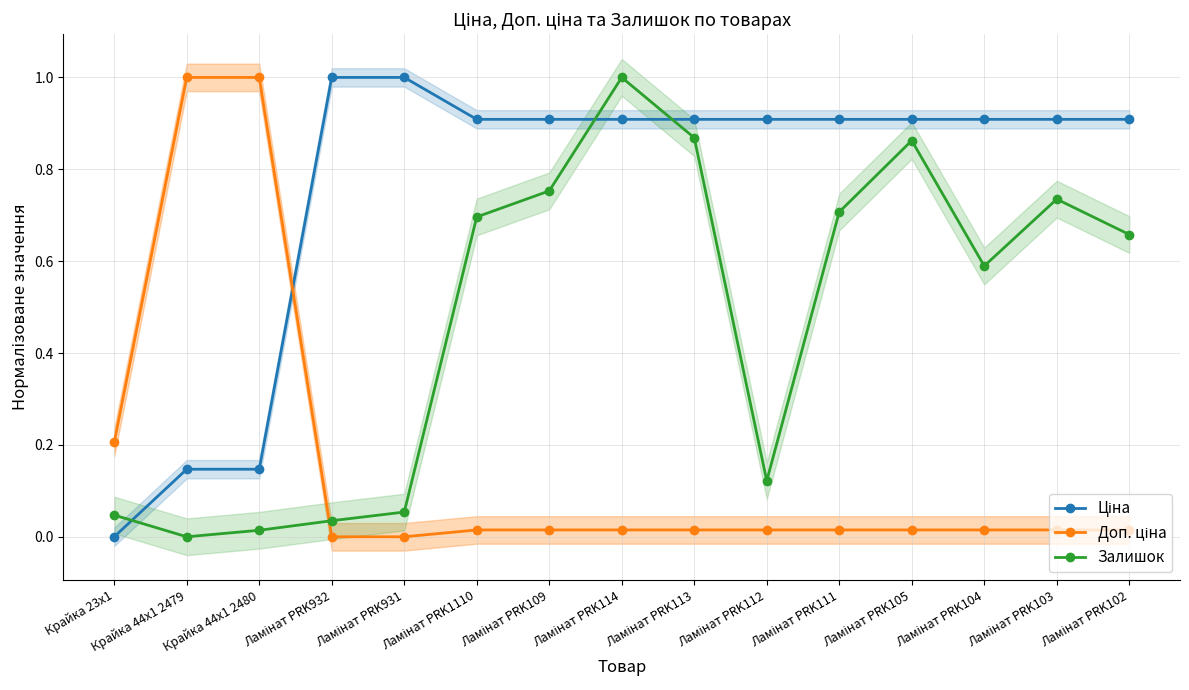

True or false: Ціна has more than 2 points higher than both neighbors.

False